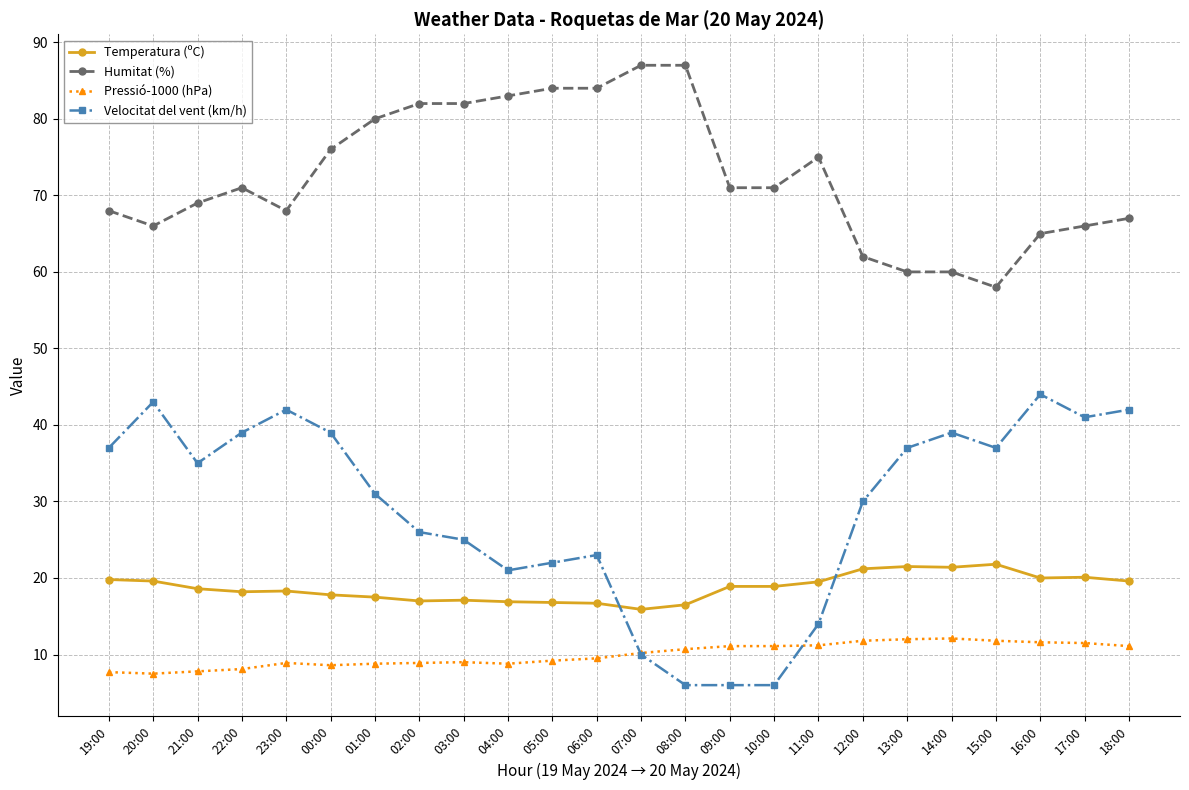

The value of Pressió-1000 (hPa) at 18:00 is 16.8. True or false?

False